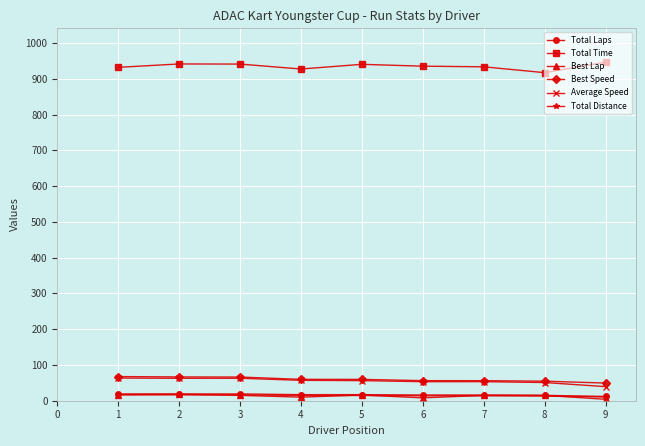

The value of Total Time at 2 is 1643.7. True or false?

False